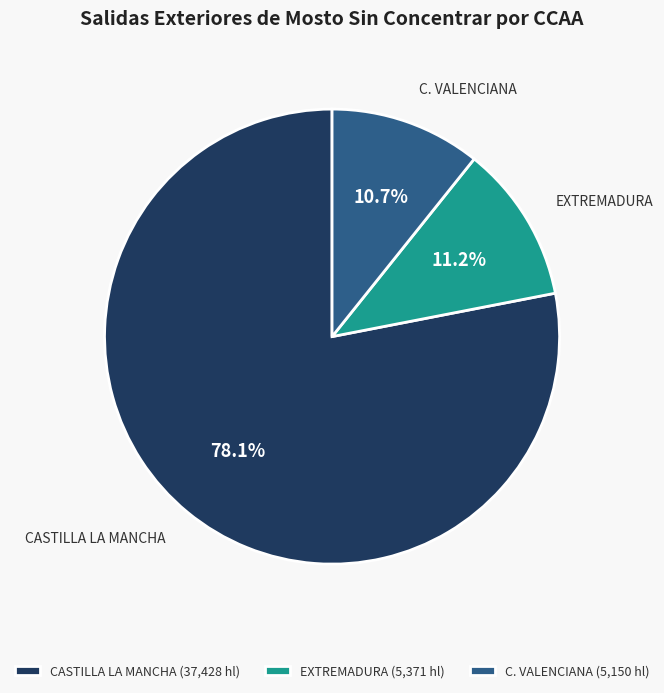

Count the number of slices in the pie.

3